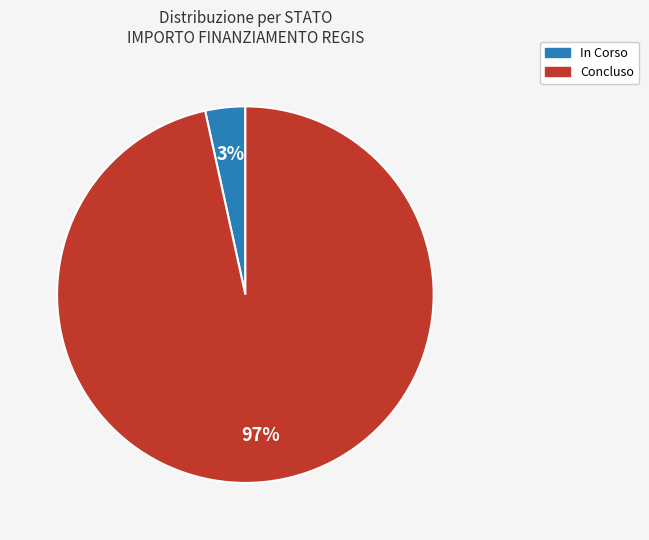

Count the number of slices in the pie.

2